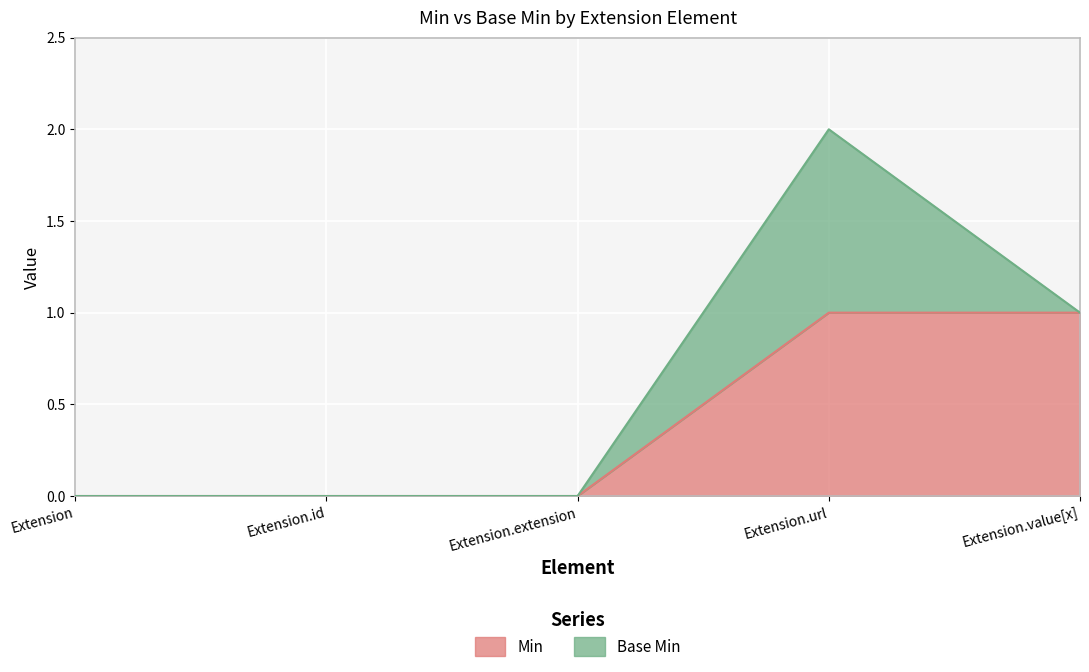

List the labels in order of value, largest first.

Extension.url, Extension.value[x], Extension, Extension.id, Extension.extension